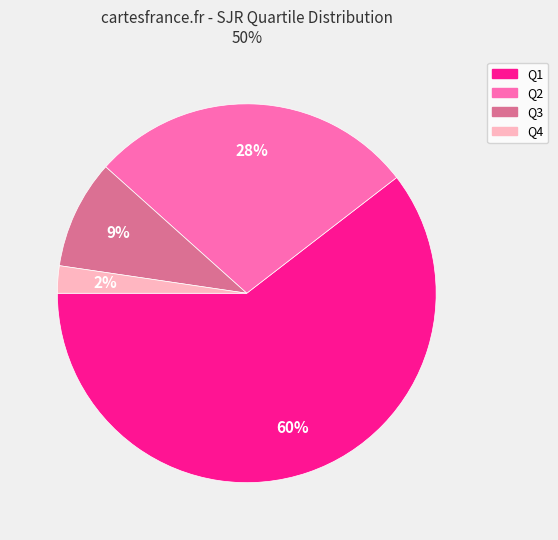

Combined, do Q3 and Q2 account for over 50%?

No